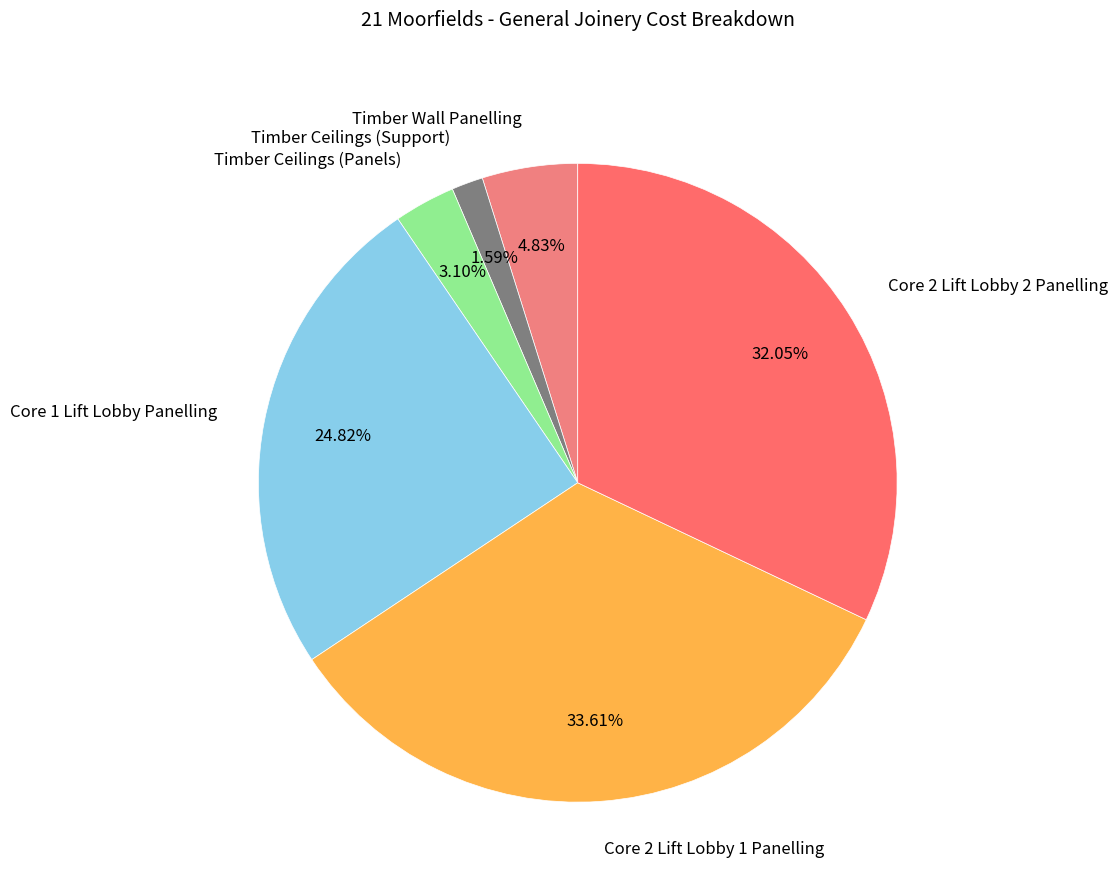

Combined, what portion of the pie is Timber Ceilings (Support) and Core 2 Lift Lobby 1 Panelling?

35.2%